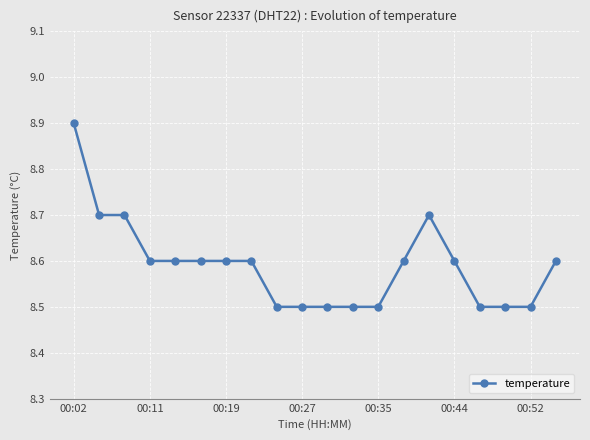

What is the minimum value shown in the chart?

8.5